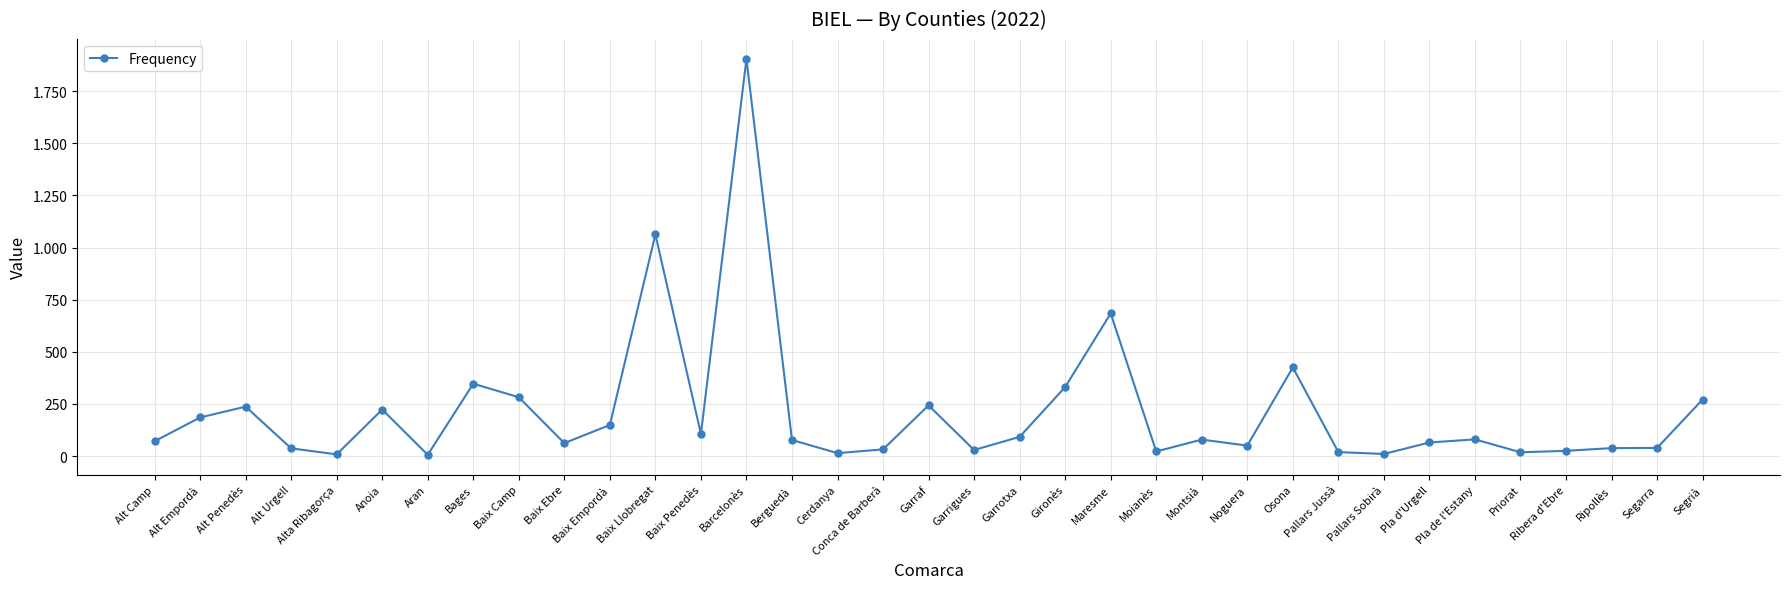

Does the chart have visible grid lines?

Yes